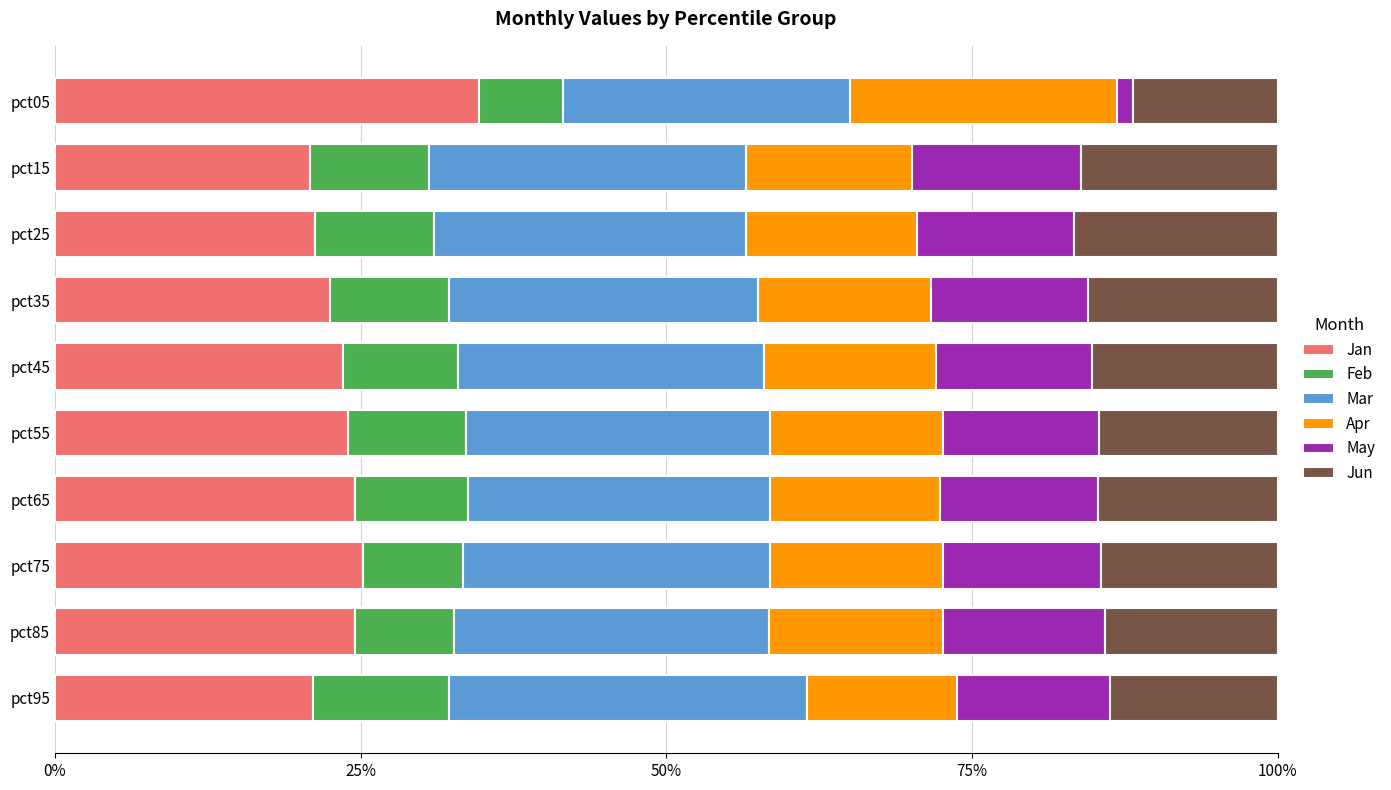

What are all the series names shown in the legend?

Jan, Feb, Mar, Apr, May, Jun